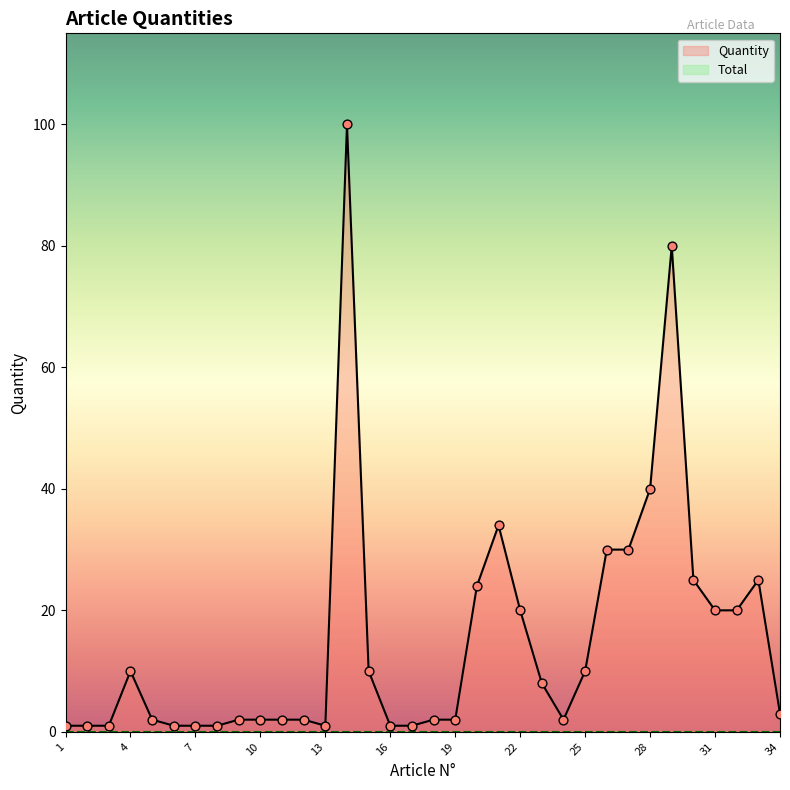

Between 5 and 8, which is larger?

5